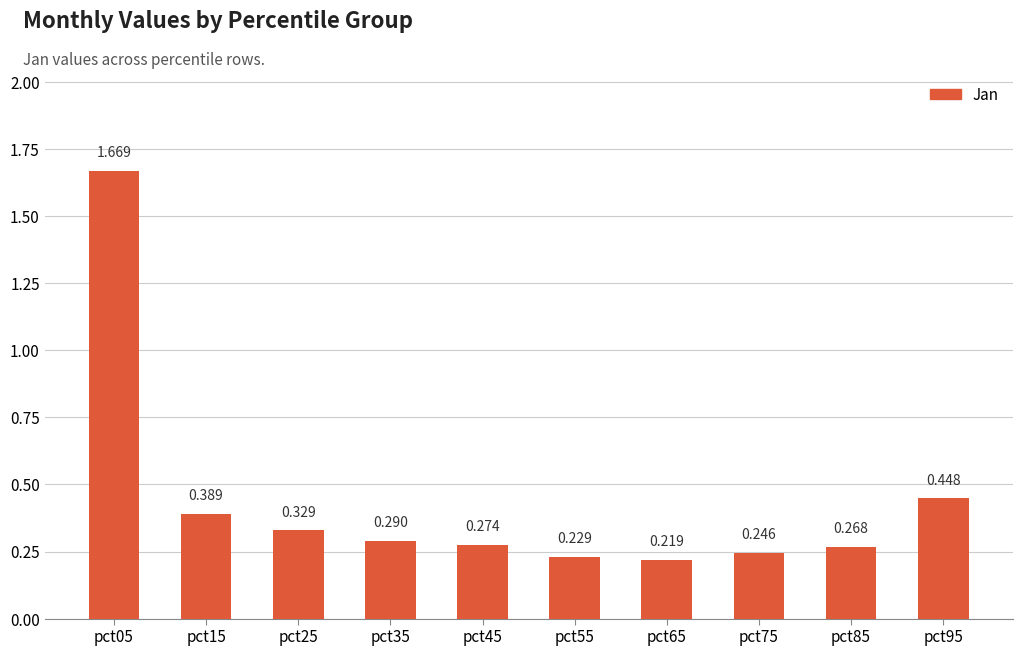

Count the number of data series in this chart.

1